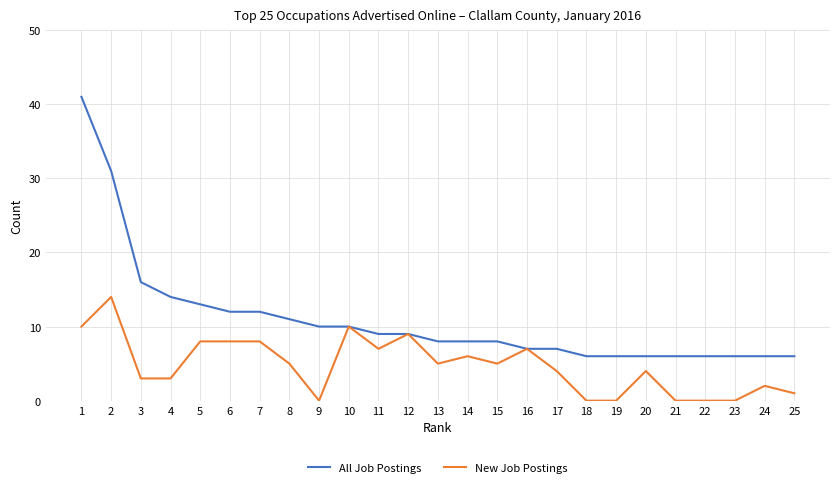

The New Job Postings series shows 8 at 19. True or false?

False